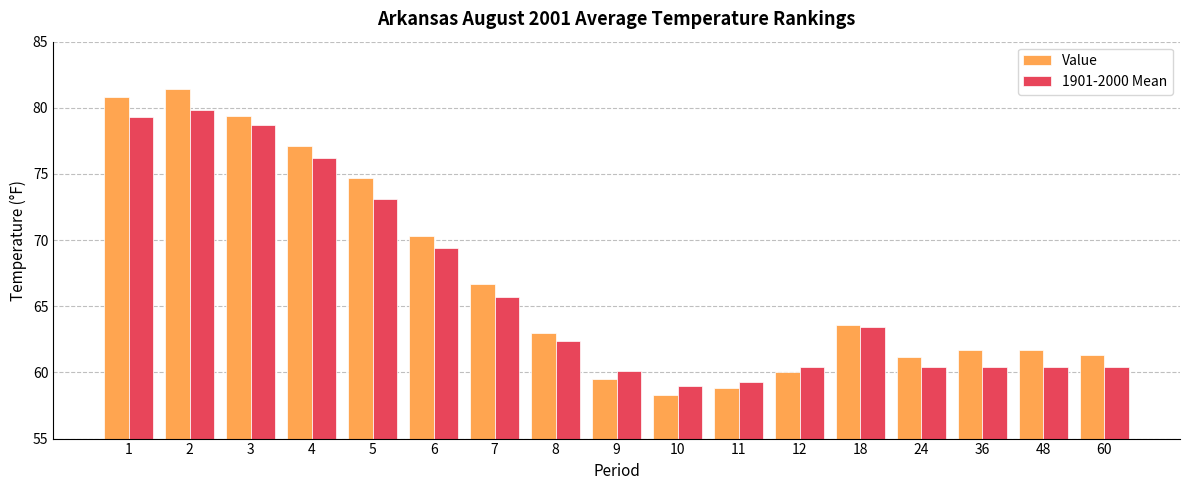

At 1, list the series in order from largest to smallest.

Value, 1901-2000 Mean